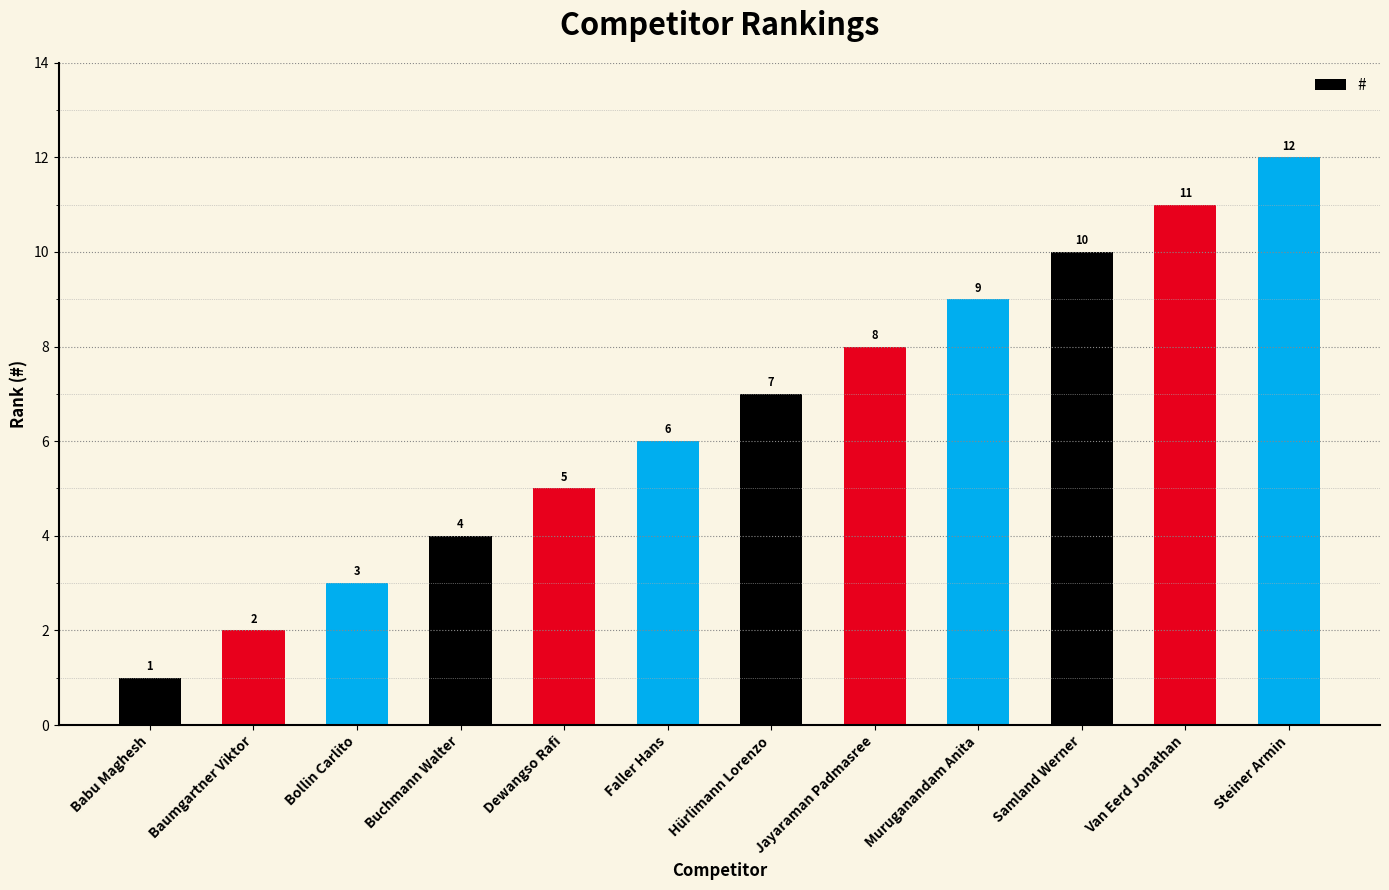

Reading left to right, what are all the values shown in this chart?

Babu Maghesh=1	Baumgartner Viktor=2	Bollin Carlito=3	Buchmann Walter=4	Dewangso Rafi=5	Faller Hans=6	Hürlimann Lorenzo=7	Jayaraman Padmasree=8	Muruganandam Anita=9	Samland Werner=10	Van Eerd Jonathan=11	Steiner Armin=12